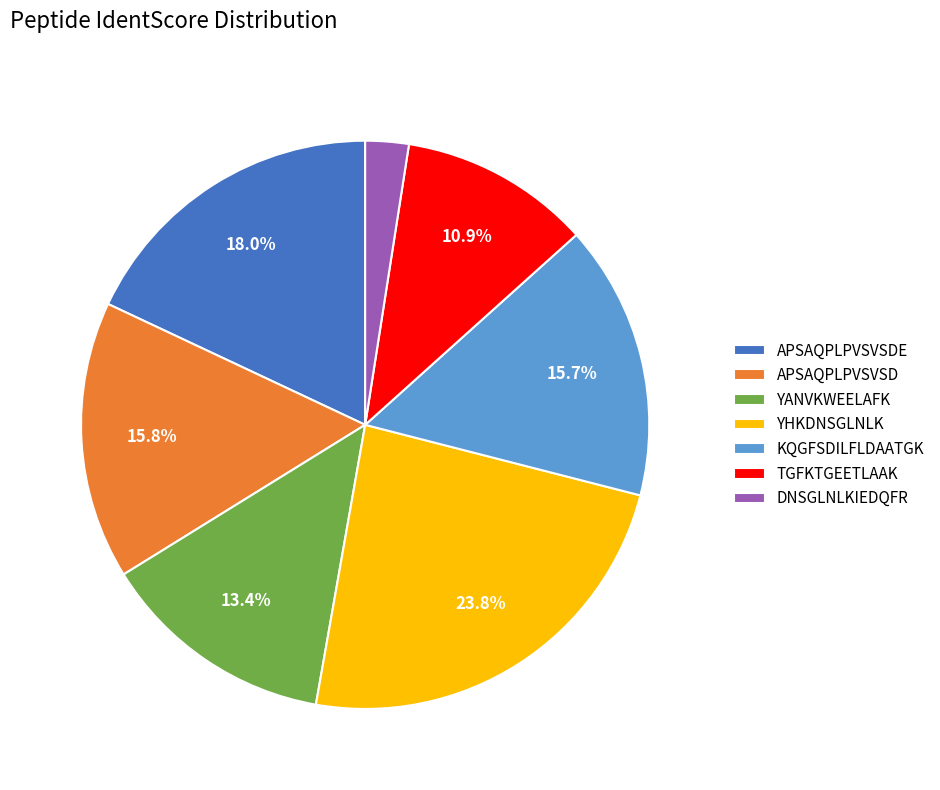

Is there a majority slice in this chart?

No